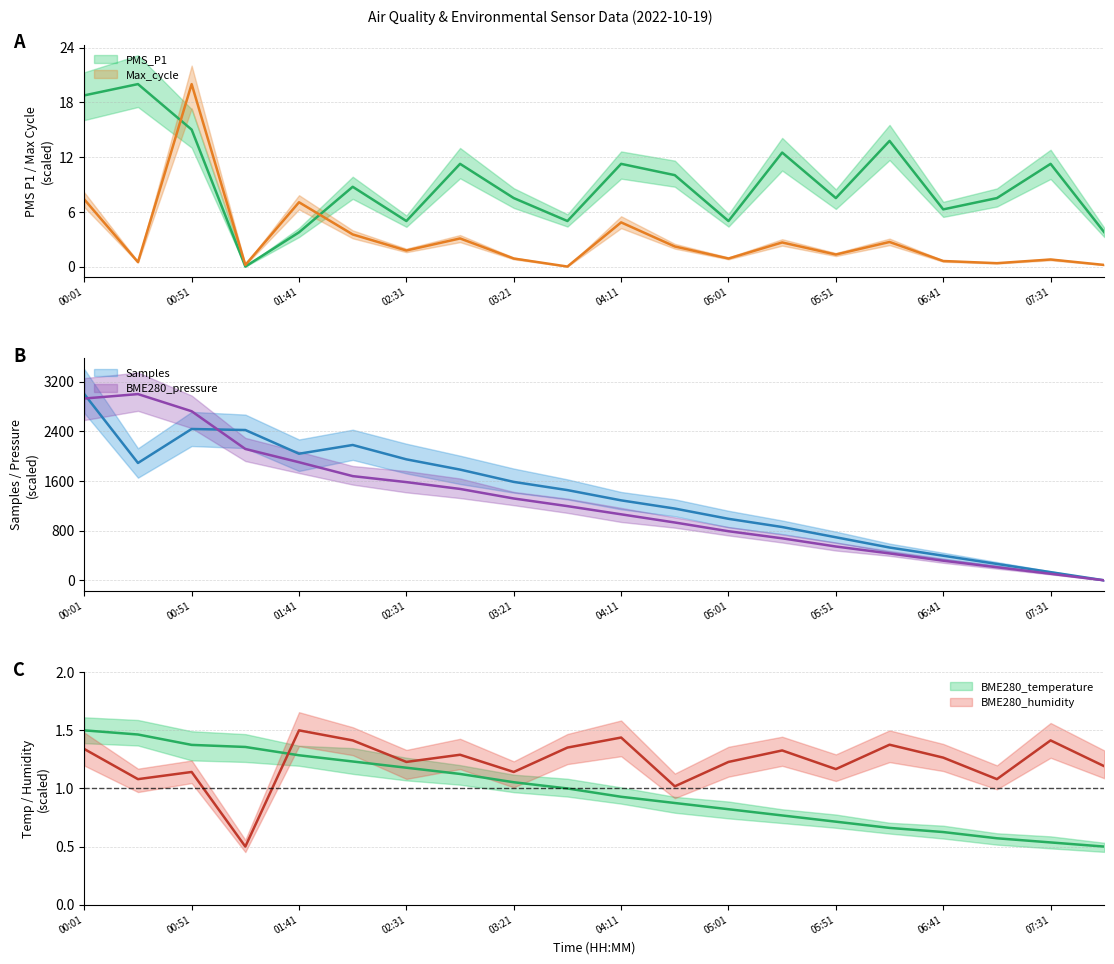

What position from the left is 02:06?

6